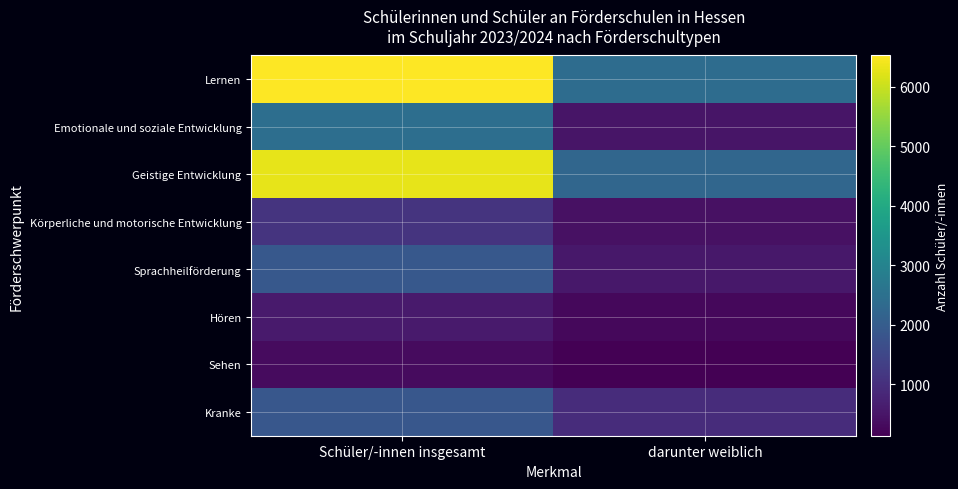

Reading left to right, transcribe all the data shown in this chart.

Lernen: Schüler/-innen insgesamt=6522	darunter weiblich=2403
Emotionale und soziale Entwicklung: Schüler/-innen insgesamt=2447	darunter weiblich=502
Geistige Entwicklung: Schüler/-innen insgesamt=6273	darunter weiblich=2241
Körperliche und motorische Entwicklung: Schüler/-innen insgesamt=1085	darunter weiblich=418
Sprachheilförderung: Schüler/-innen insgesamt=1903	darunter weiblich=549
Hören: Schüler/-innen insgesamt=598	darunter weiblich=270
Sehen: Schüler/-innen insgesamt=312	darunter weiblich=134
Kranke: Schüler/-innen insgesamt=1880	darunter weiblich=948